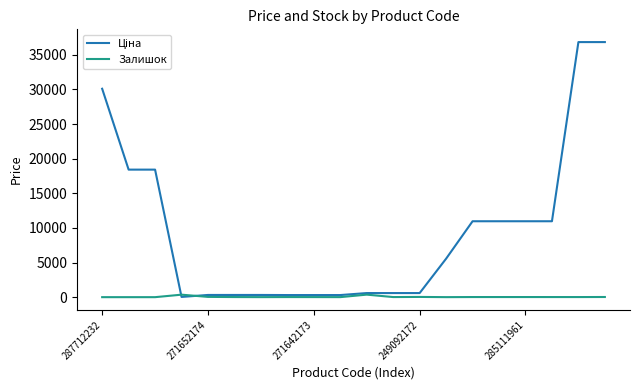

Is this an area chart (filled region under the line)?

No